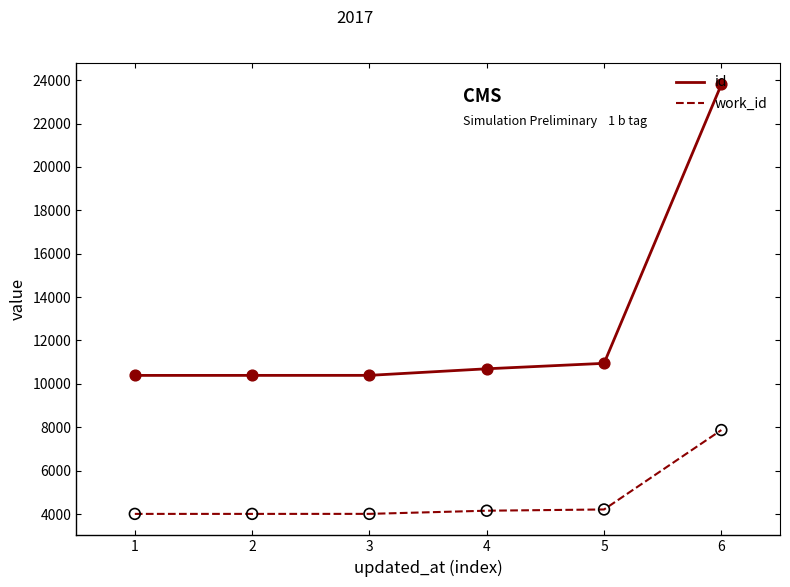

At how many categories does at least one series exceed 22307?

1